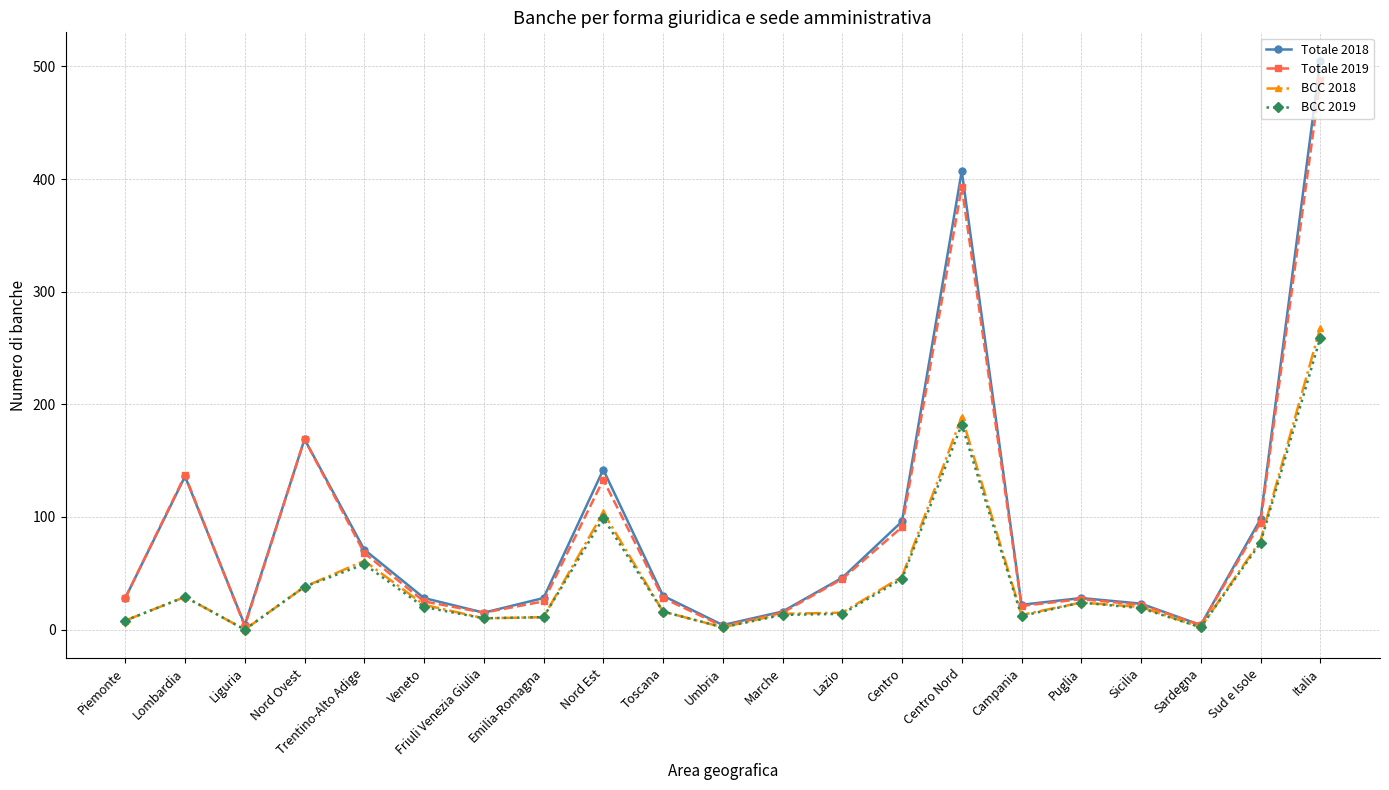

What is the value of the BCC 2019 point at the 2nd from the left?

29